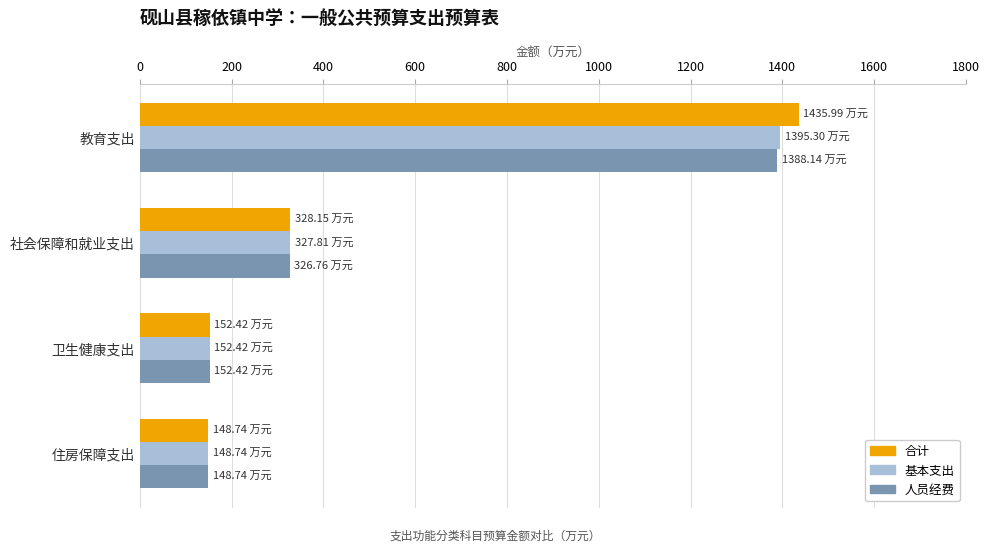

What are all the series names shown in the legend?

合计, 基本支出, 人员经费